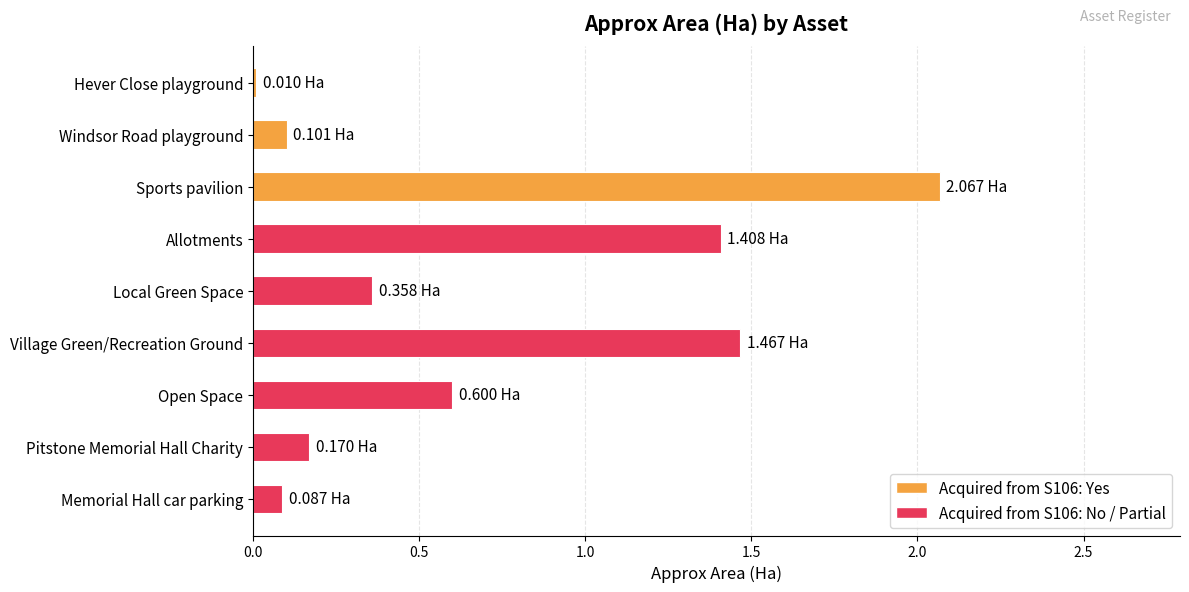

Count the number of data series in this chart.

1